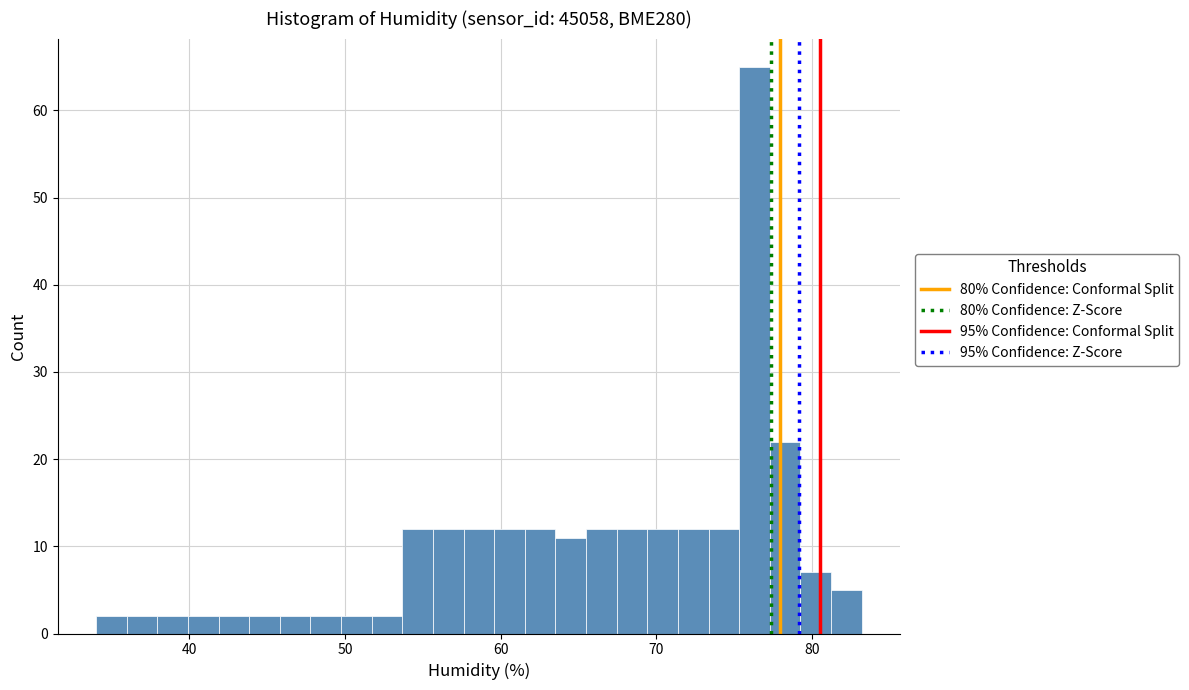

Read against the x-axis, roughly where is the centre of the tallest bar?

76